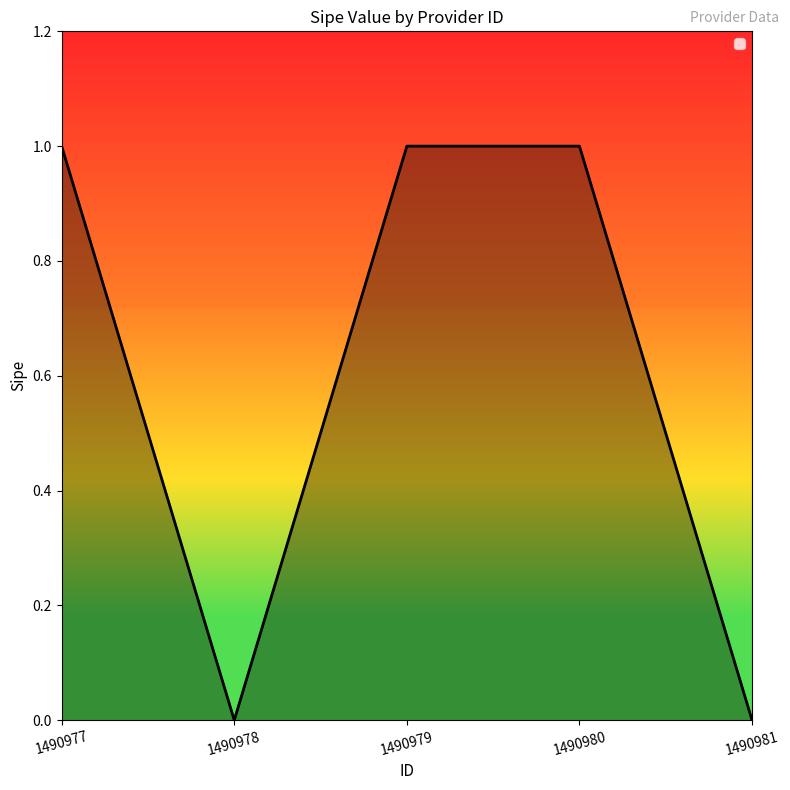

Does the chart display data point markers on the line(s)?

No